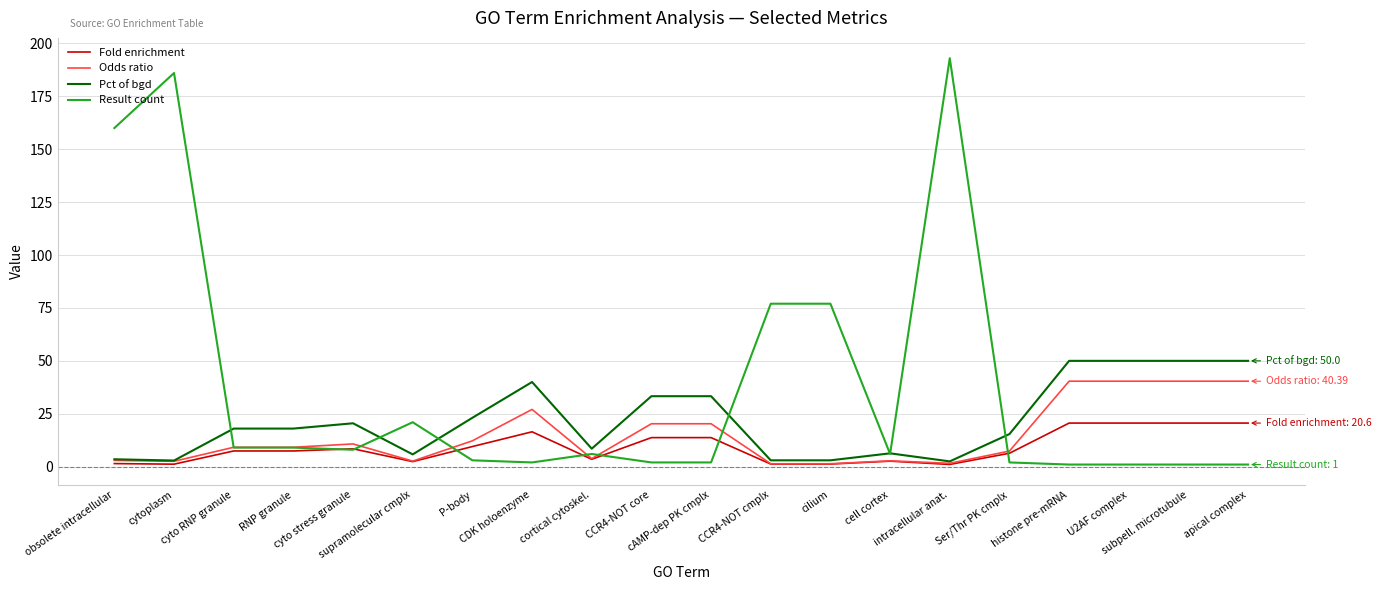

True or false: Odds ratio has a value of 40.4 at histone pre-mRNA.

True